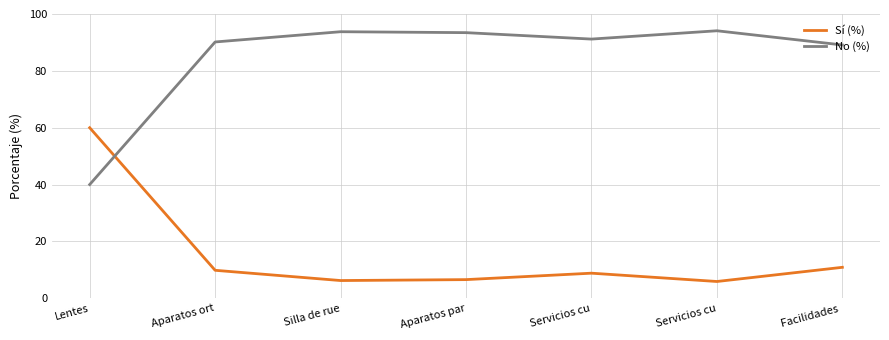

At which category does the chart reach its peak across all series?

Servicios cu